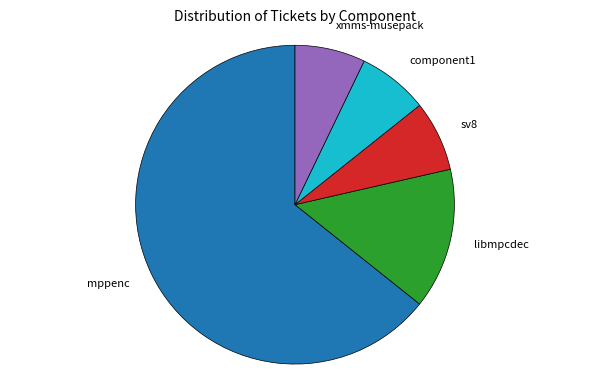

Does any single category account for the majority?

Yes